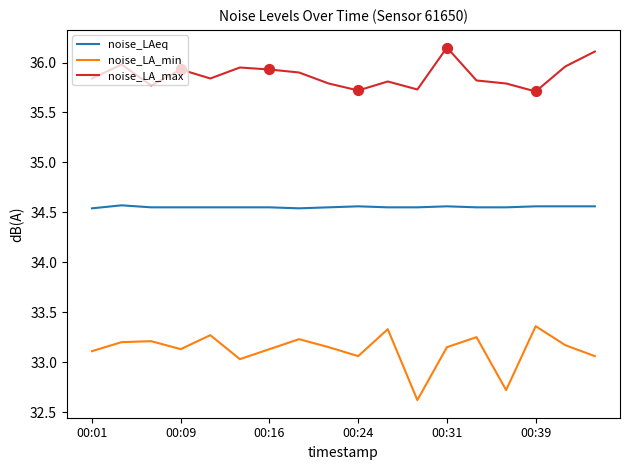

Which series has the largest total across all categories?

noise_LA_max